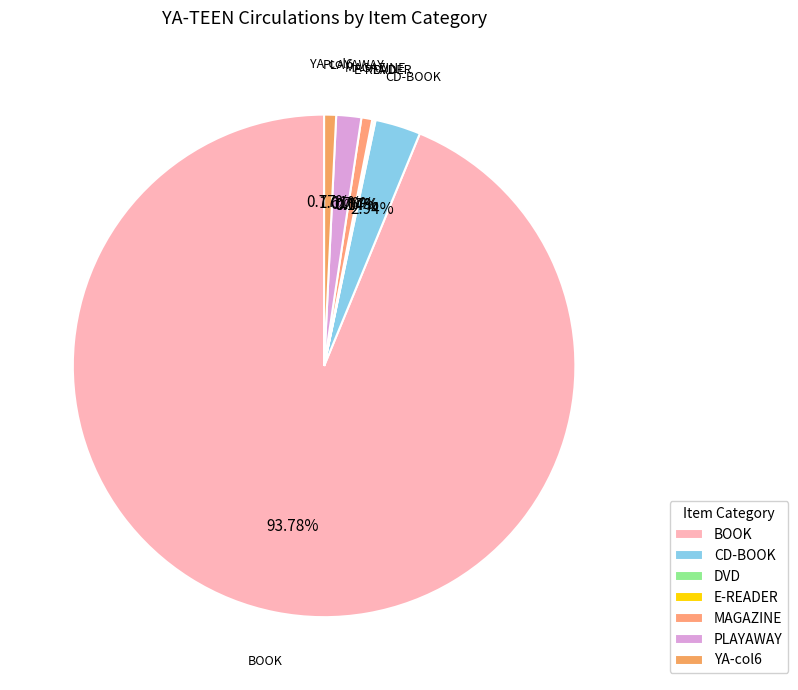

Which slice is the largest?

BOOK